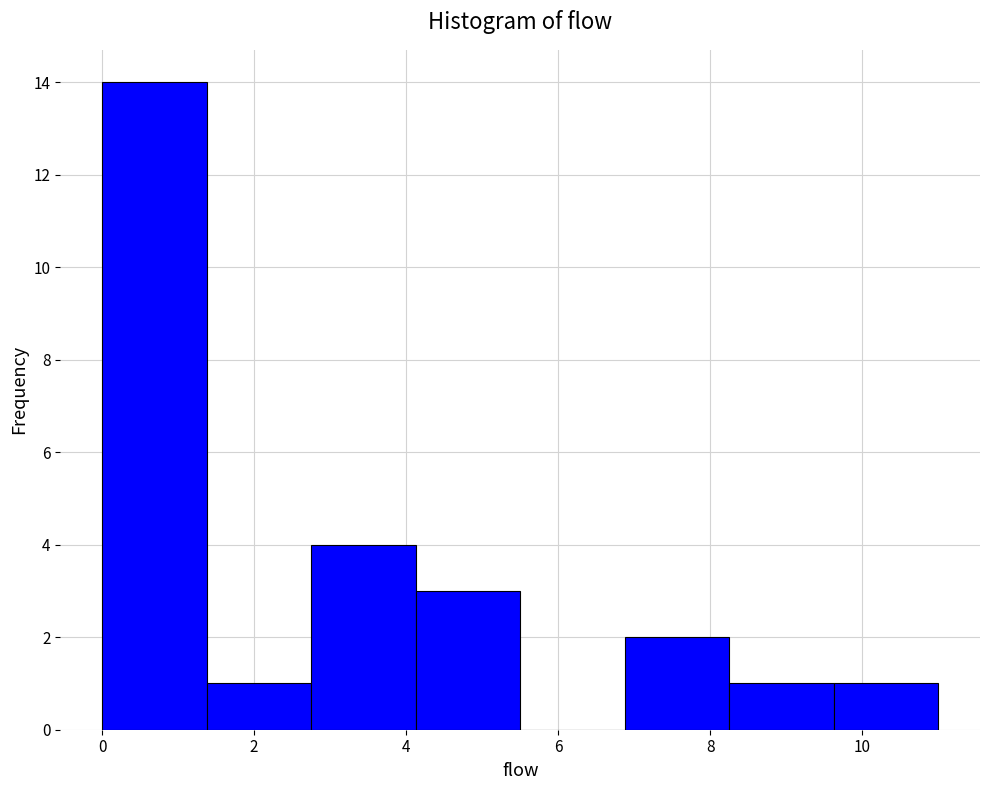

Reading left to right, list every bar in this chart as the range it spans on the x-axis followed by its height. Neither the bar edges nor the heights are printed on the chart, so give them approximately, as read against the axes.

0.0 to 1.4: 14
1.4 to 2.8: 1
2.8 to 4.2: 4
4.2 to 5.6: 3
5.6 to 6.8: 0
6.8 to 8.2: 2
8.2 to 9.6: 1
9.6 to 11.0: 1